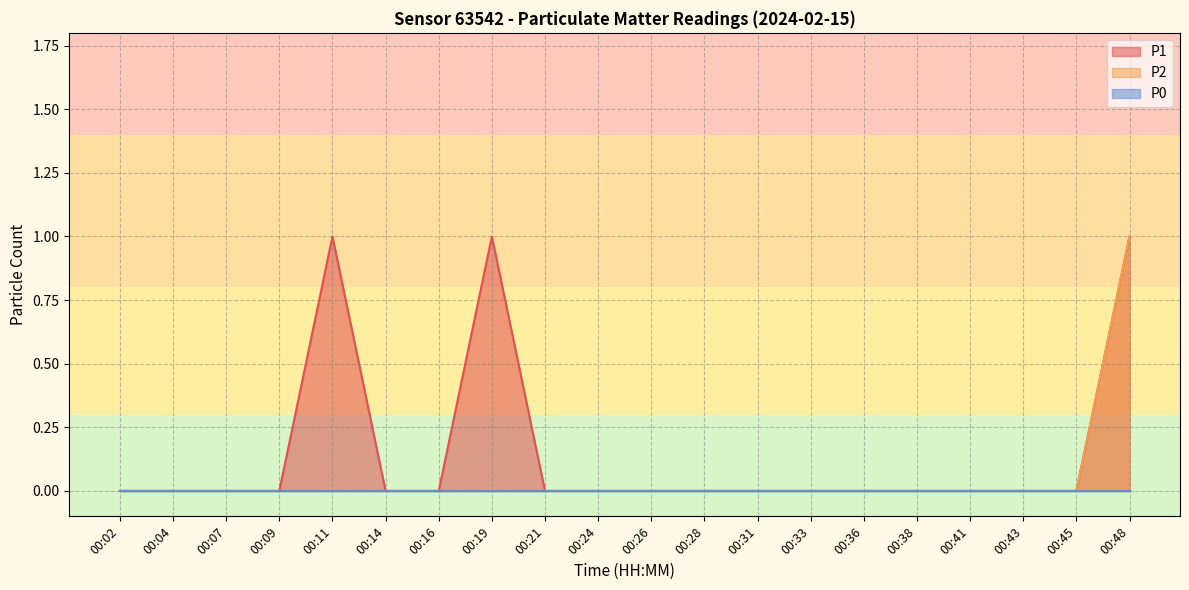

Which category has the lowest value across all series?

00:02